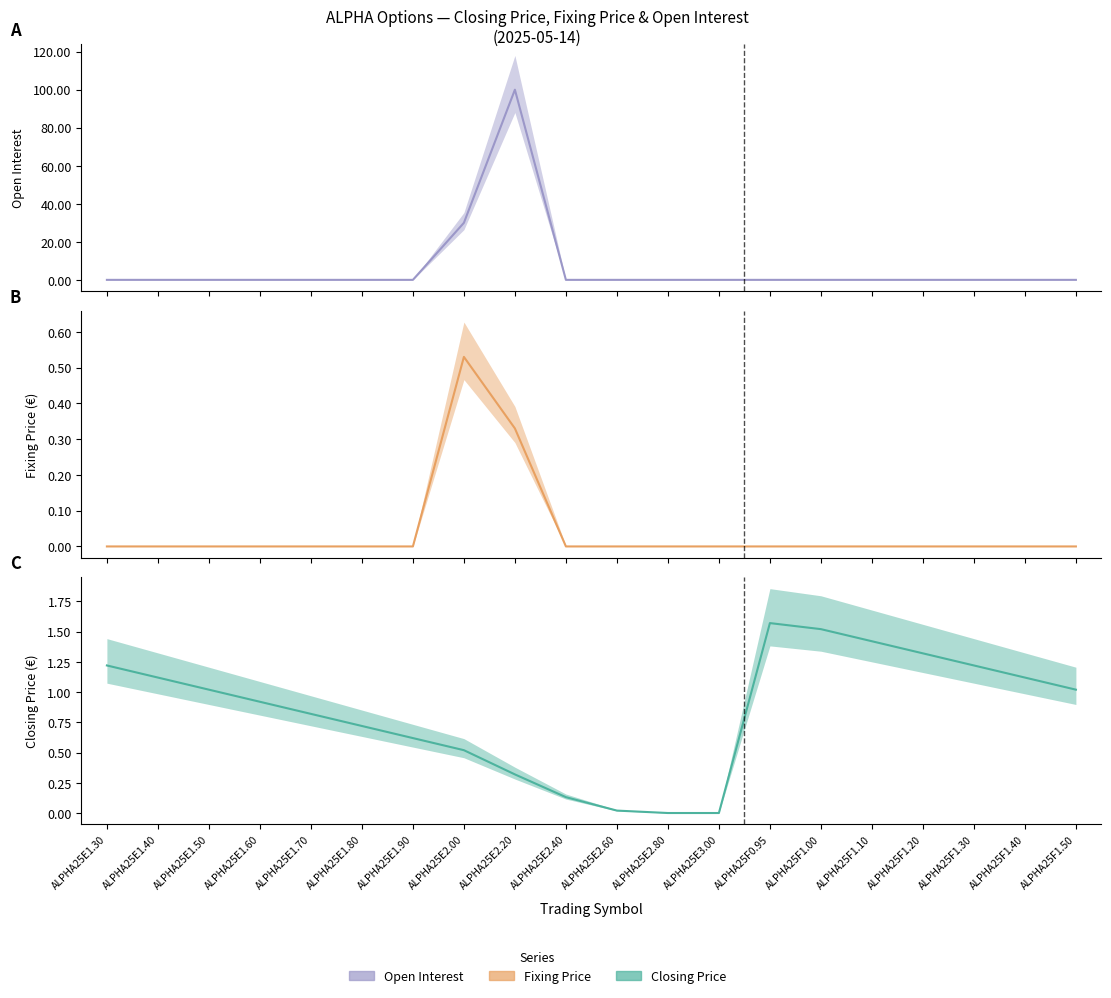

What is the maximum value for Closing Price?

1.6